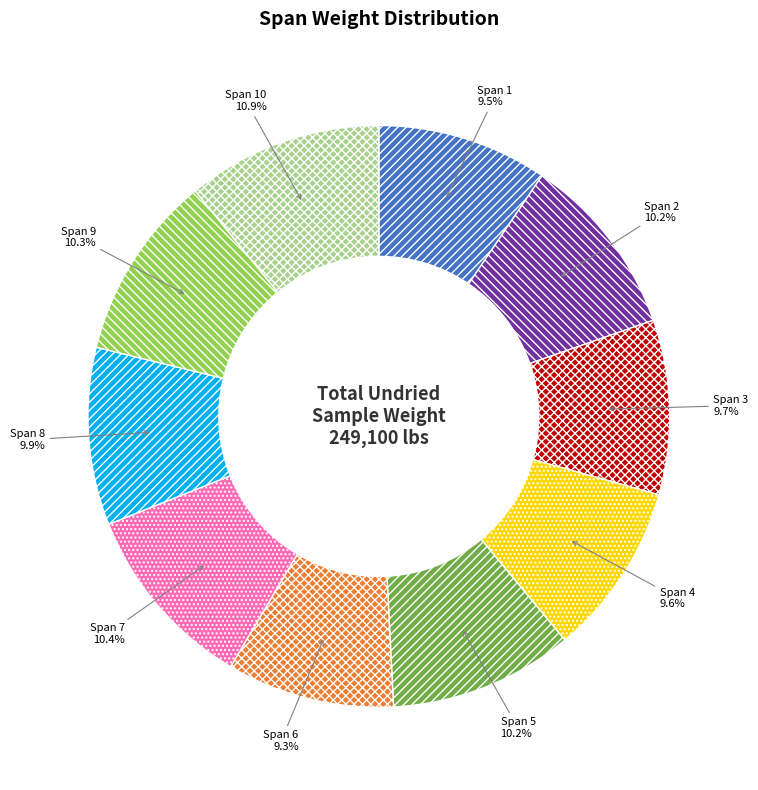

The Span 10 slice represents 1% of the pie. True or false?

False